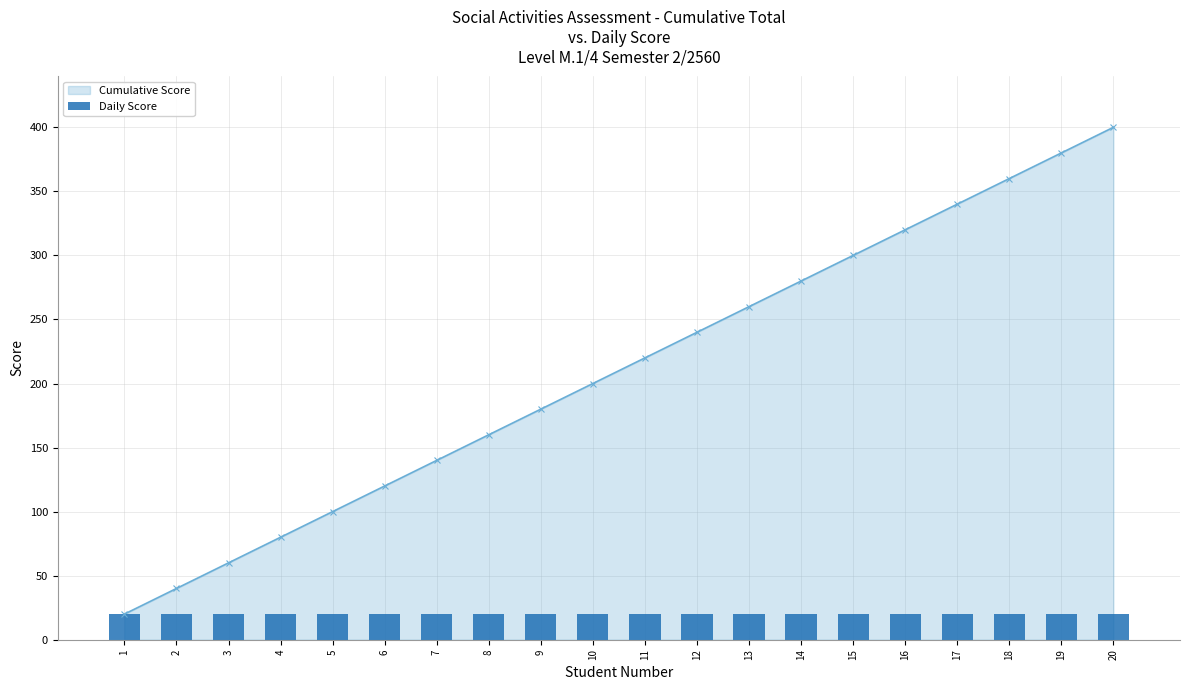

List the labels in order of value, largest first.

20, 19, 18, 17, 16, 15, 14, 13, 12, 11, 10, 9, 8, 7, 6, 5, 4, 3, 2, 1